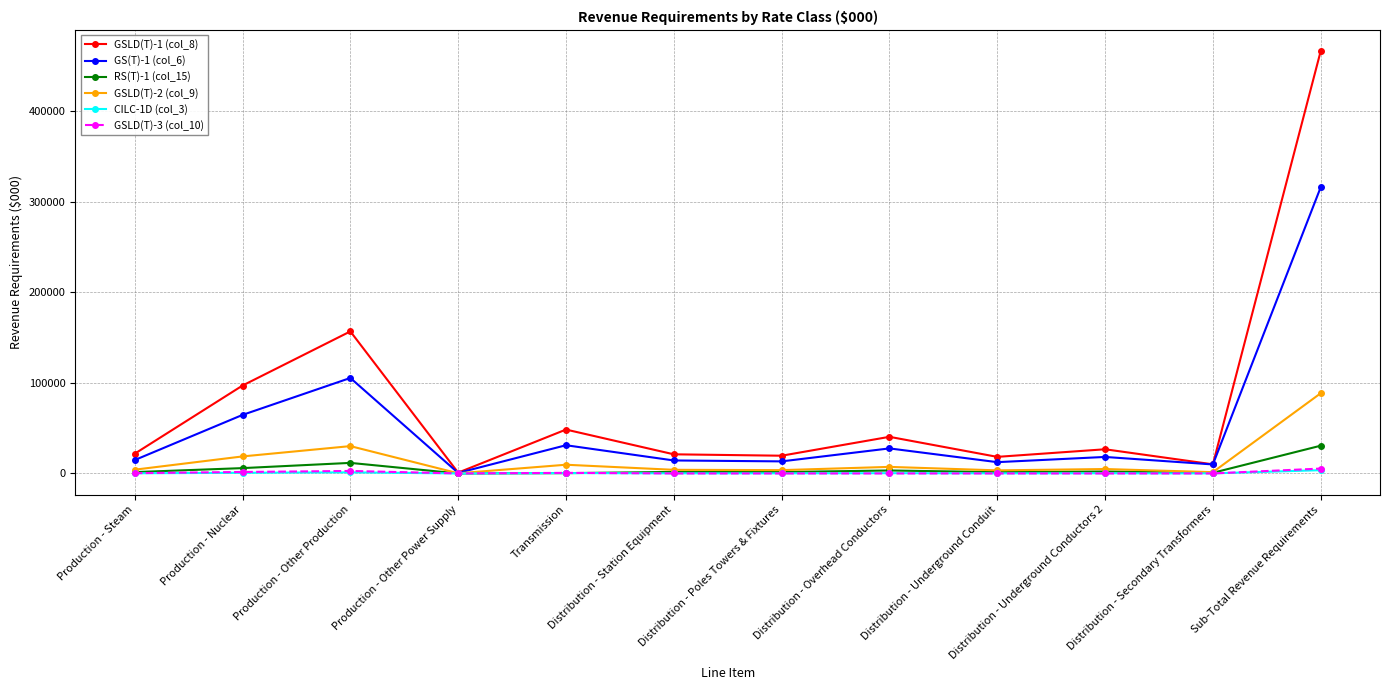

What is the label of the 10th point from the right?

Production - Other Production